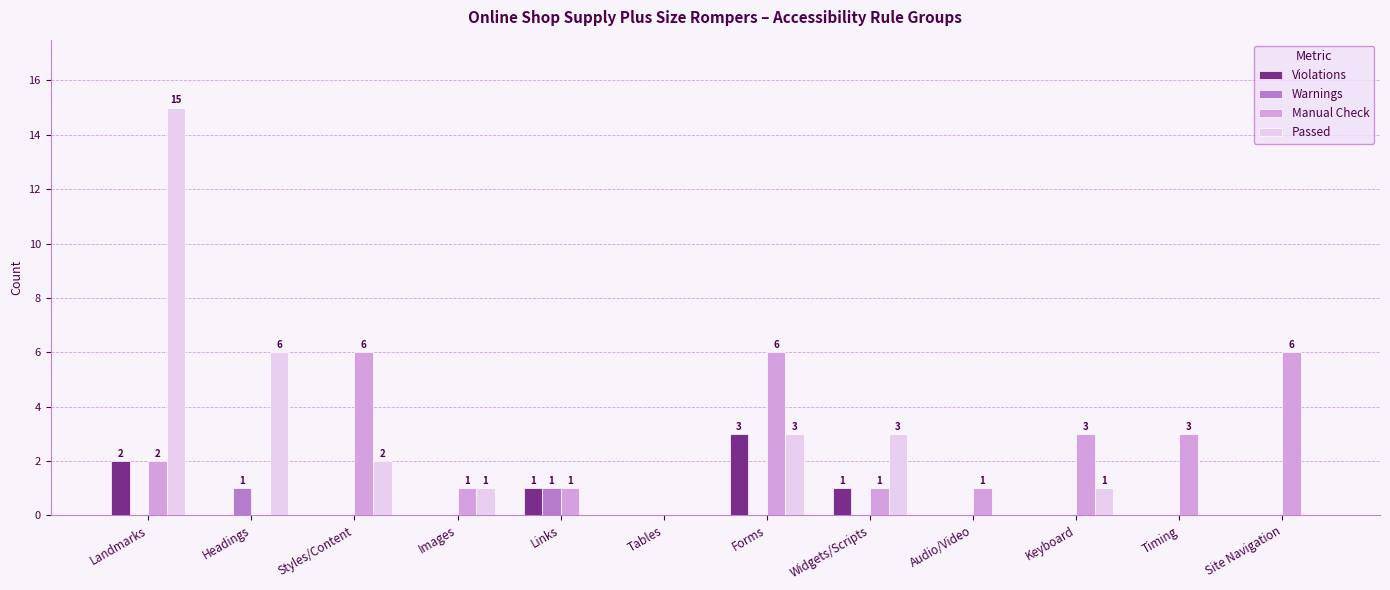

How many groups of bars are there?

12